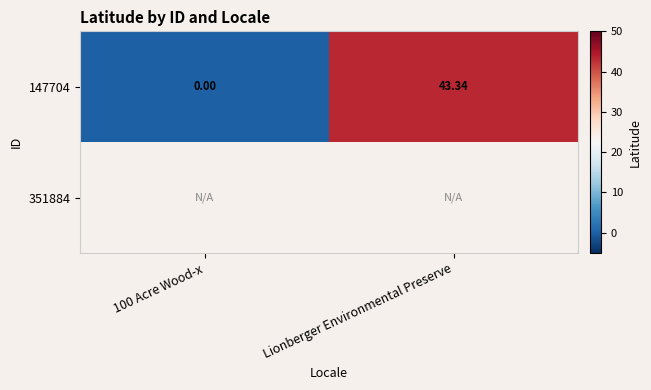

Between Lionberger Environmental Preserve and 100 Acre Wood-x, which is larger?

Lionberger Environmental Preserve